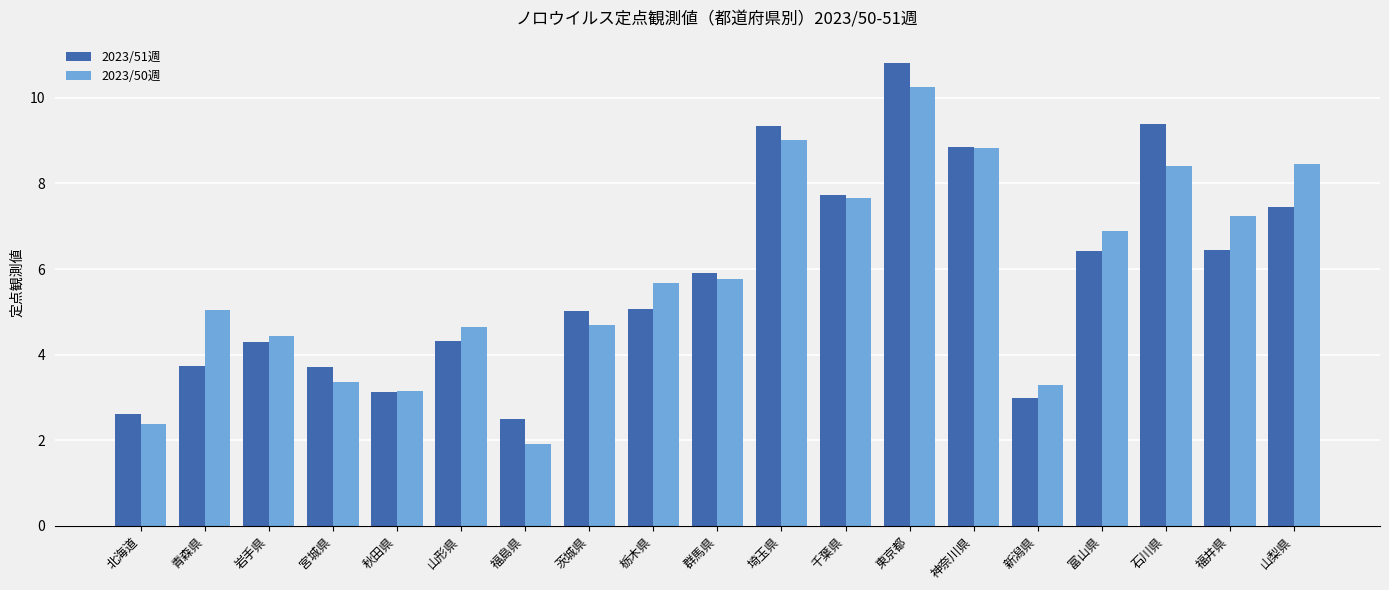

Which series changed the most between 山形県 and 石川県?

2023/51週